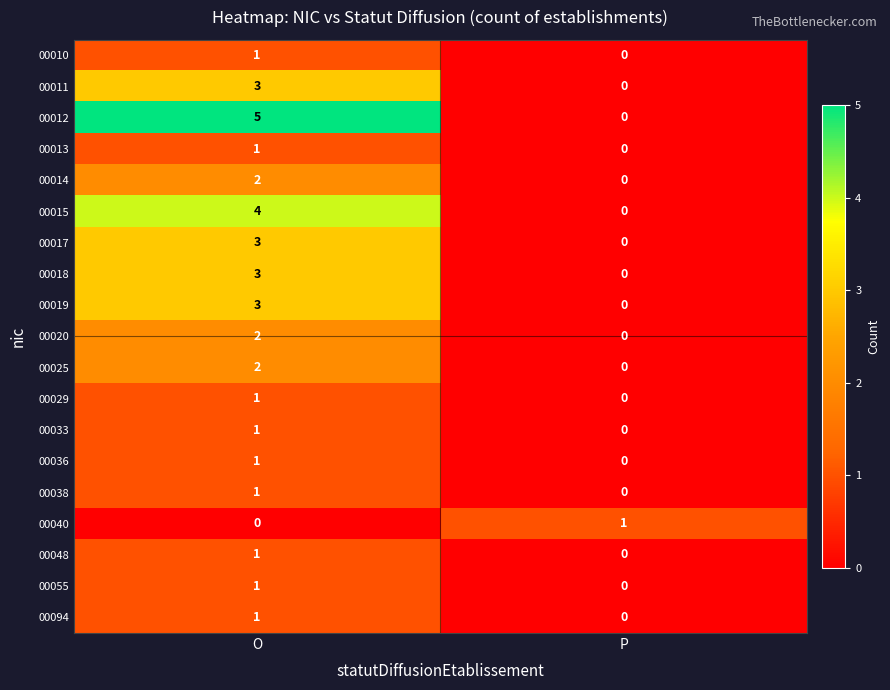

Rank the categories by 00048 value from lowest to highest.

P, O